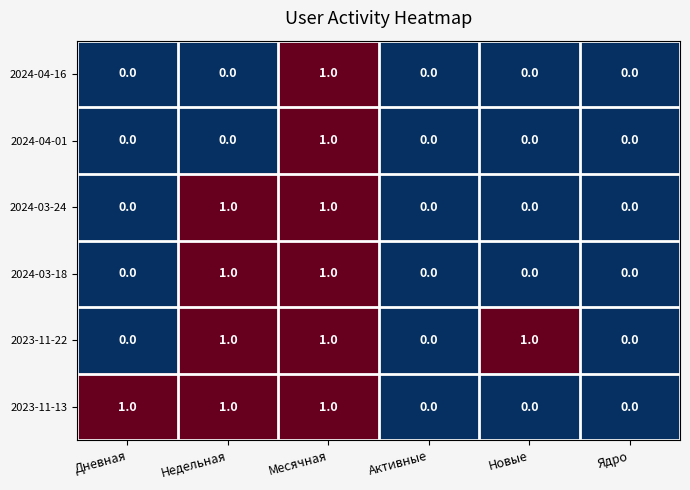

Count the 2024-04-01 values in the range 0 to 1.

6